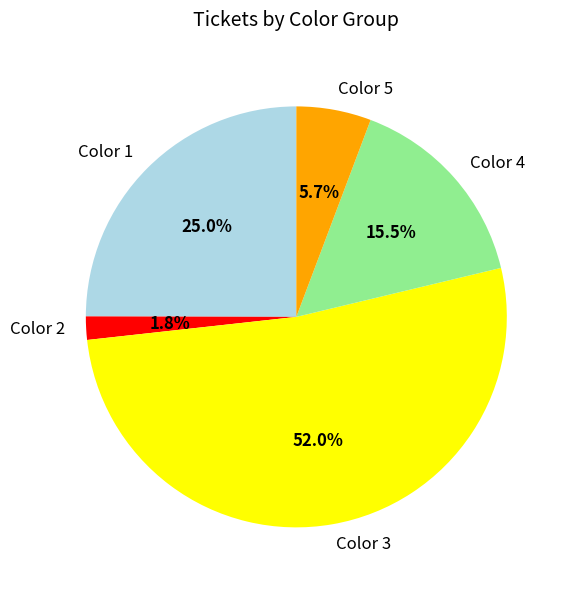

How many slices are in this pie chart?

5